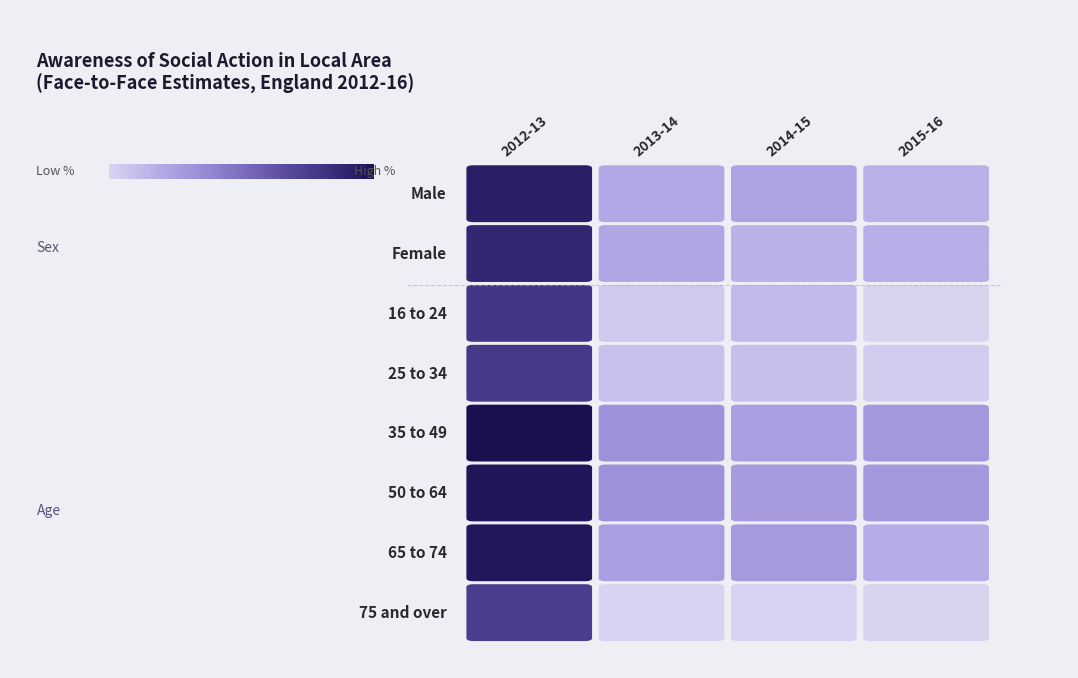

List the series in order of their peak value, highest first.

35 to 49, 50 to 64, 65 to 74, Male, Female, 16 to 24, 25 to 34, 75 and over